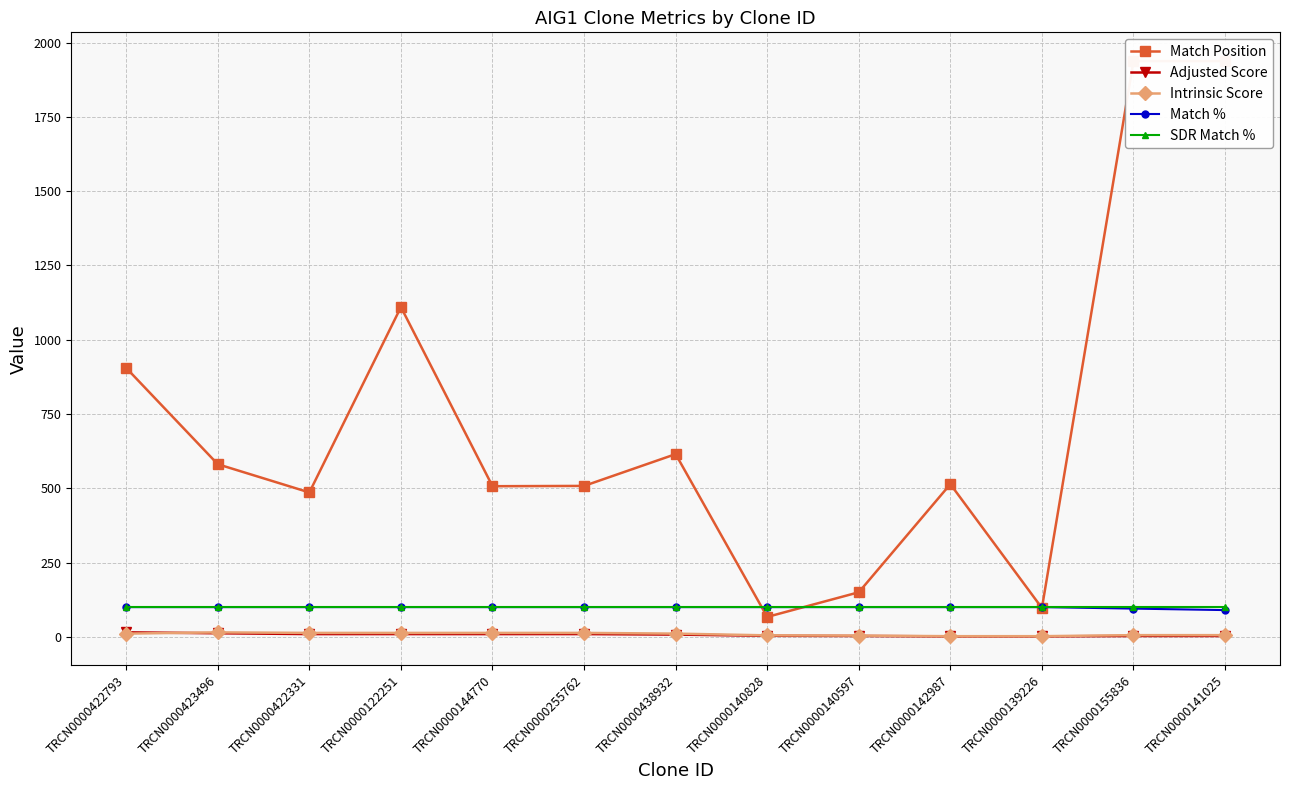

True or false: Match % and Adjusted Score cross at least once.

False